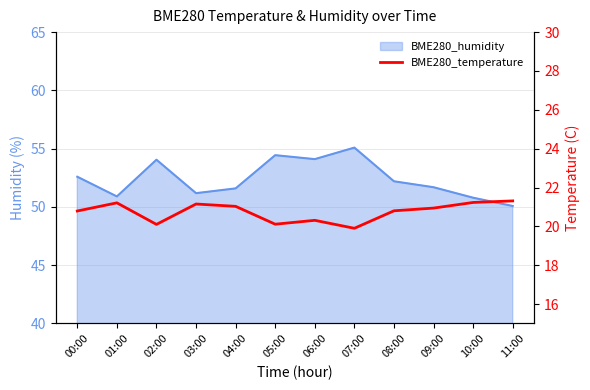

Does the chart display data point markers on the line(s)?

No